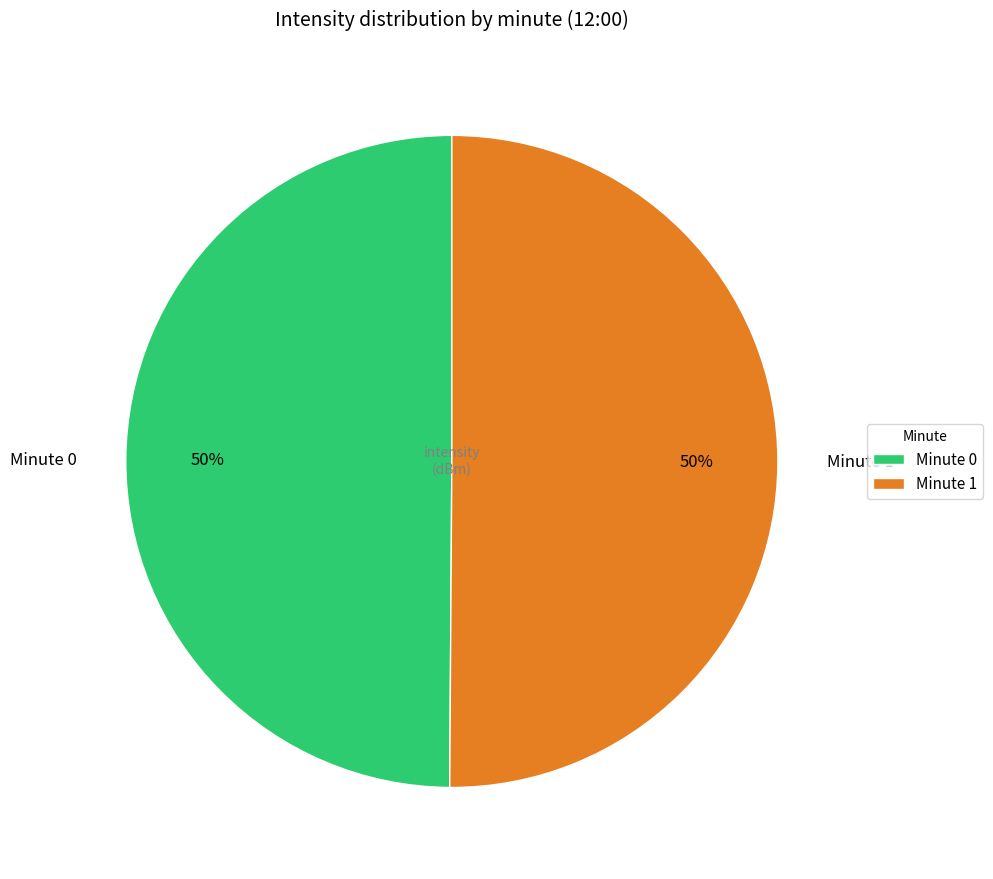

What is the ratio of the value at Minute 0 to the value at Minute 1?

1.0